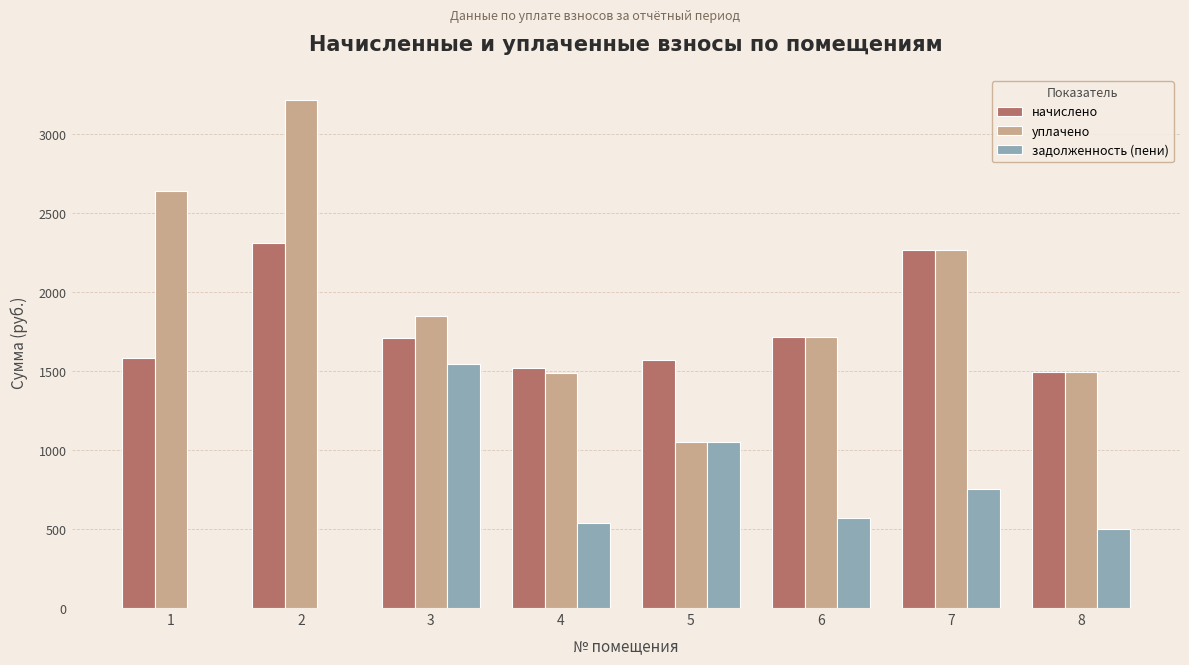

What is the sum of all задолженность (пени) values?

4959.7